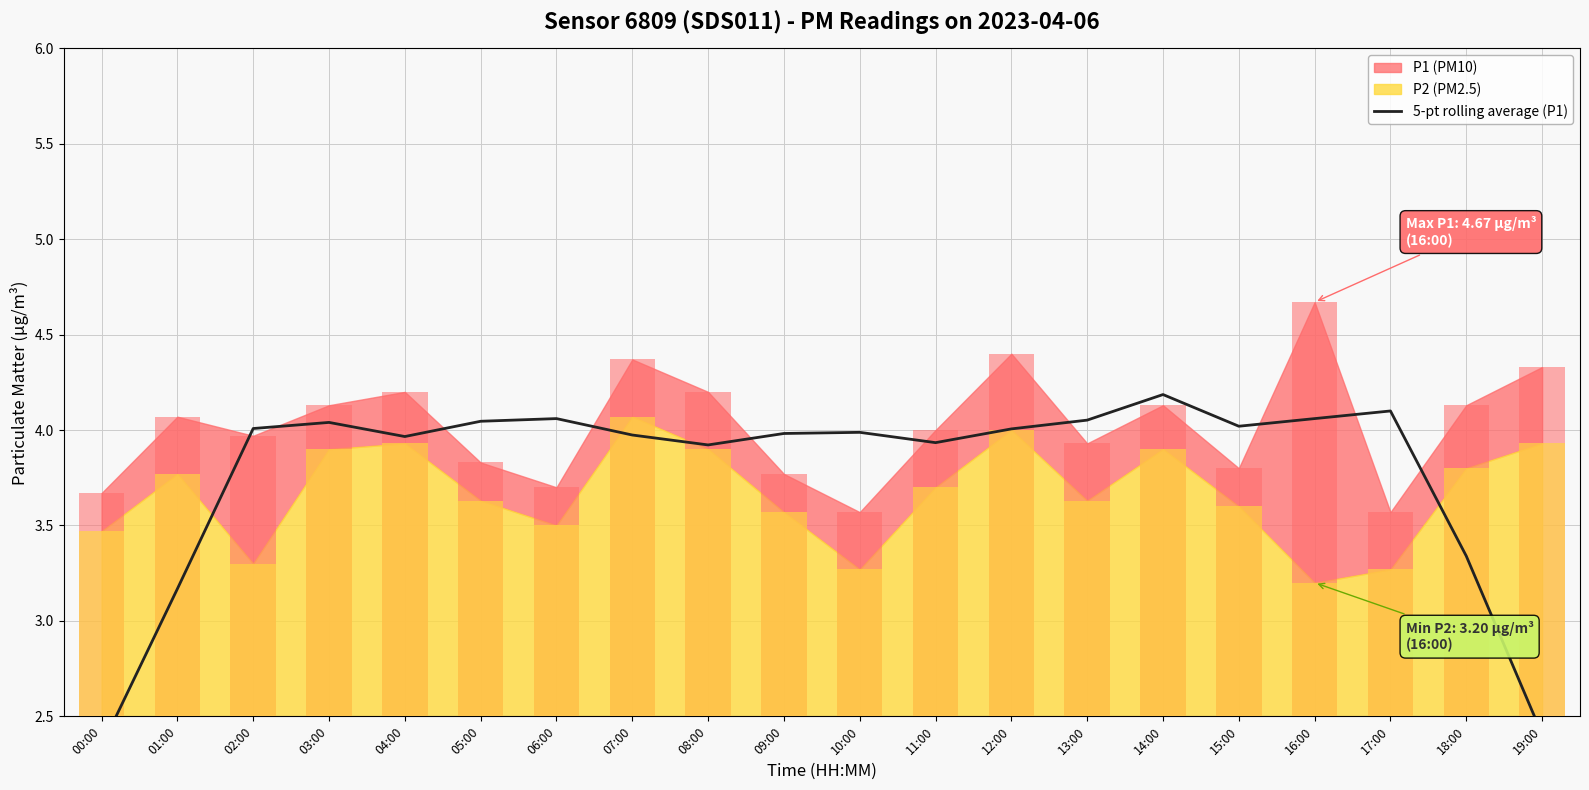

What is the label of the 8th bar from the left?

07:00